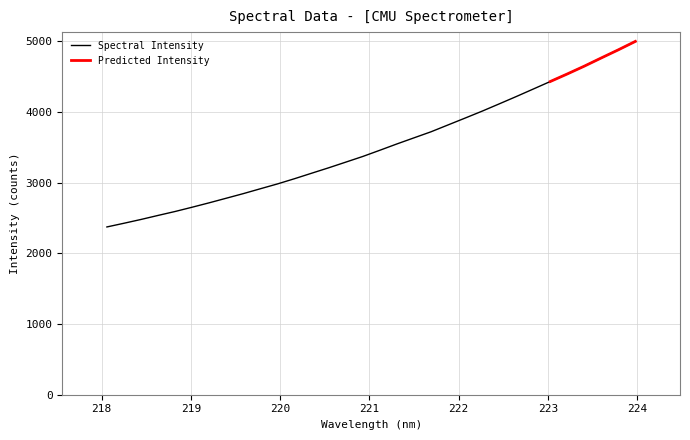

Count the number of categories in the chart.

32